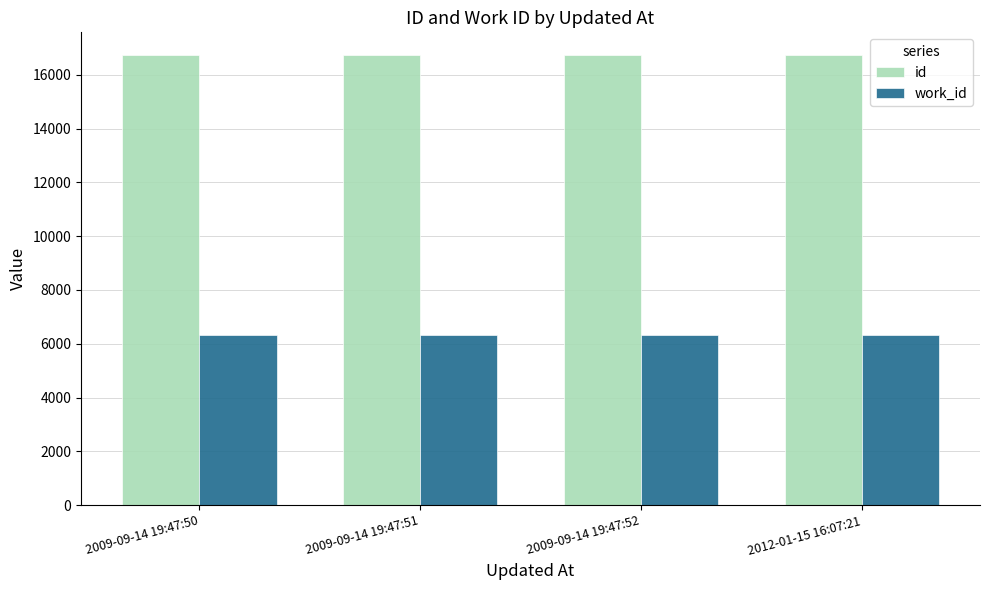

Are the bars grouped side by side (vs. stacked)?

Yes